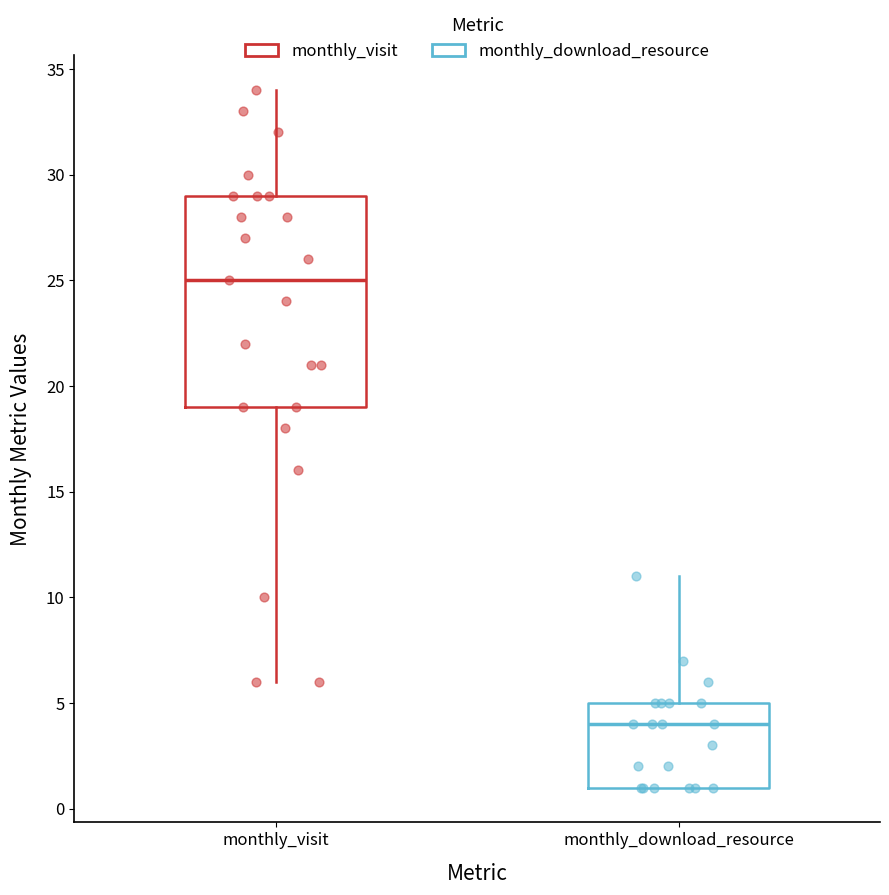

Where does the median line of the box for monthly_visit sit on the y-axis? The values are not printed on the chart, so give them approximately, as read against the axis.

25